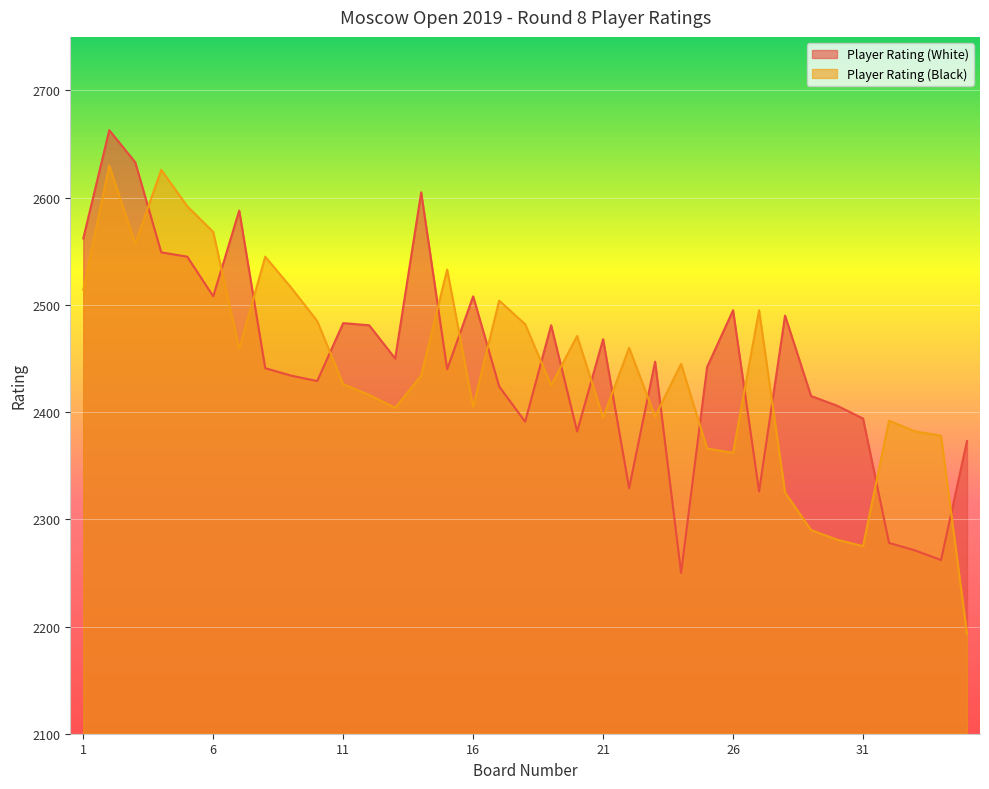

How many interior local peaks does the Player Rating (Black) series have?

10